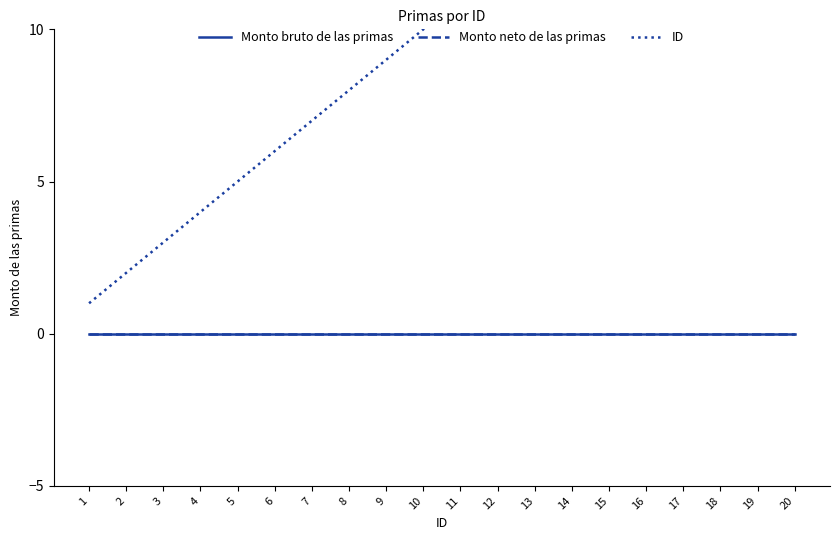

What is the total value across all series at 20?

20